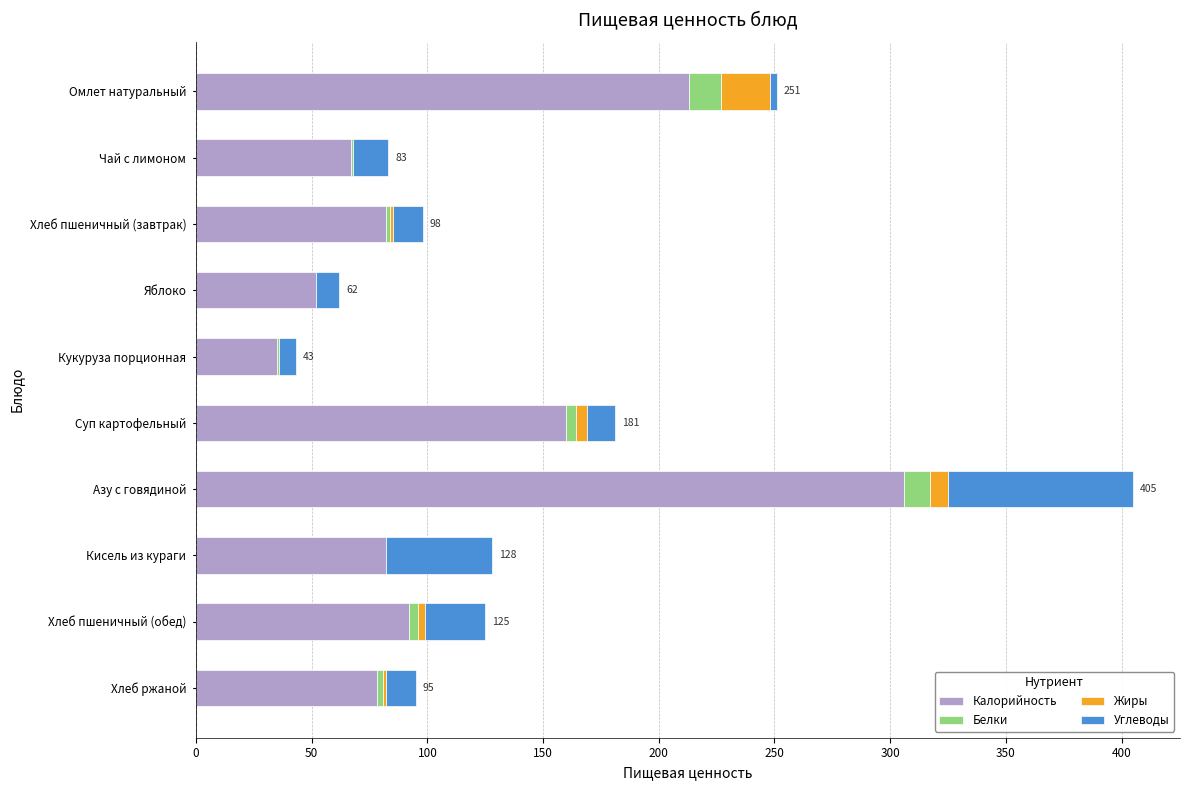

The Калорийность series shows 128 at Хлеб ржаной. True or false?

False